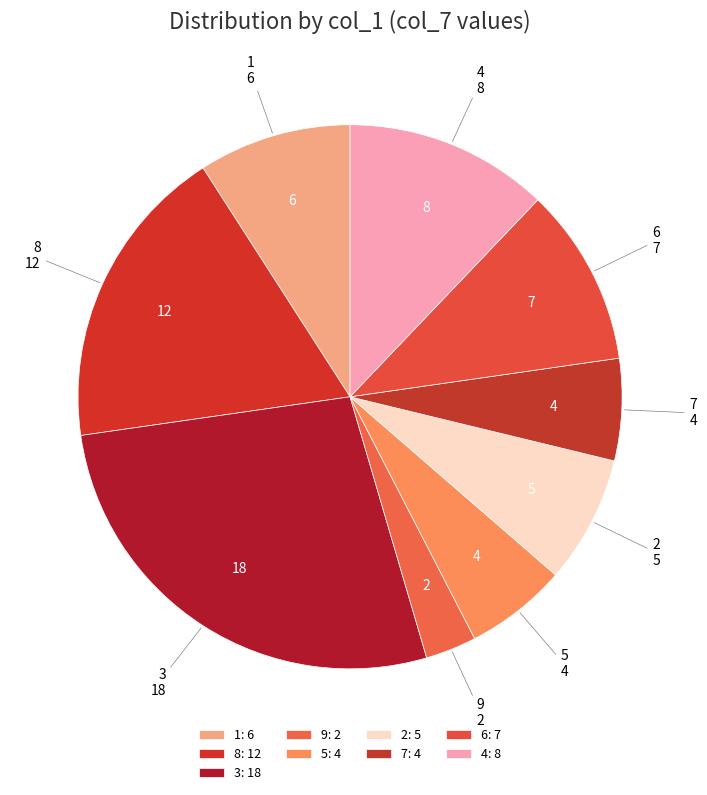

Which slice is the largest?

3